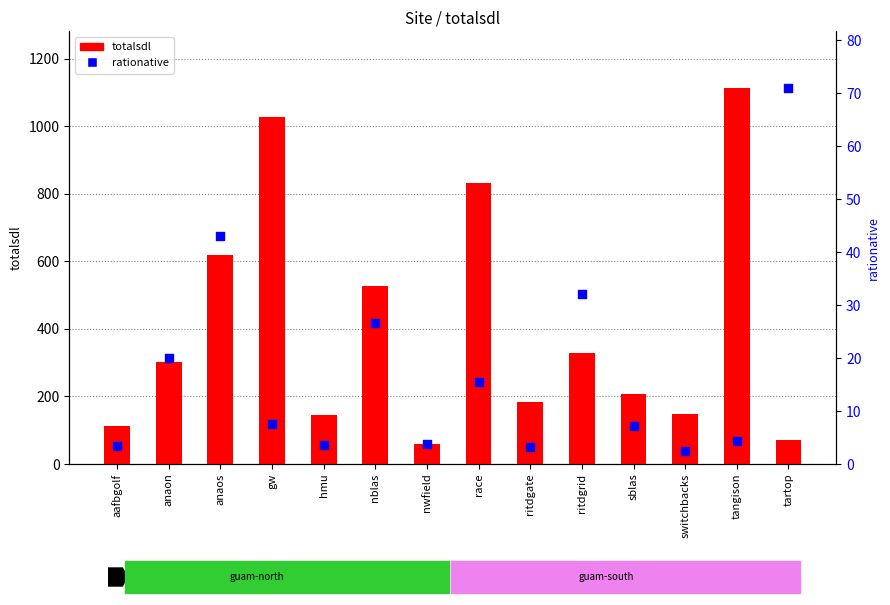

Which series has the largest Y range (max minus min)?

totalsdl